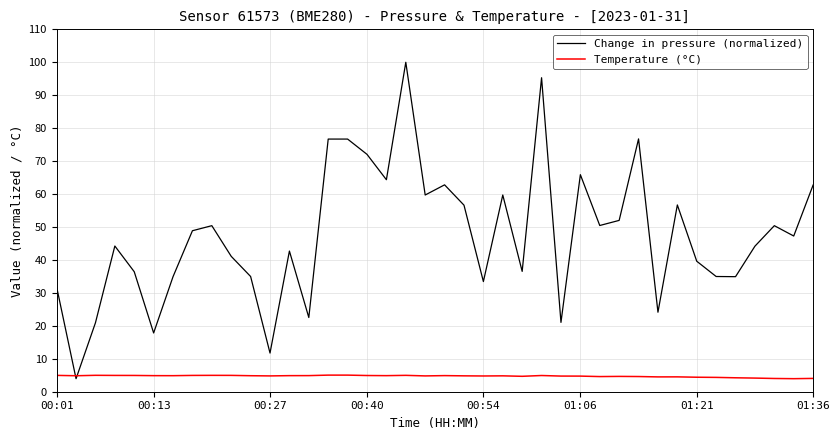

Which series has the largest total across all categories?

Change in pressure (normalized)